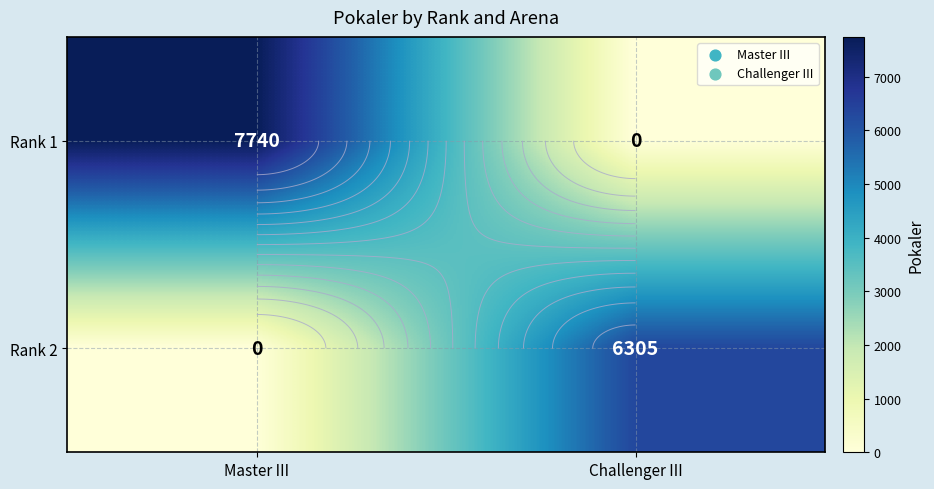

At which category is the sum across all series the highest?

Master III